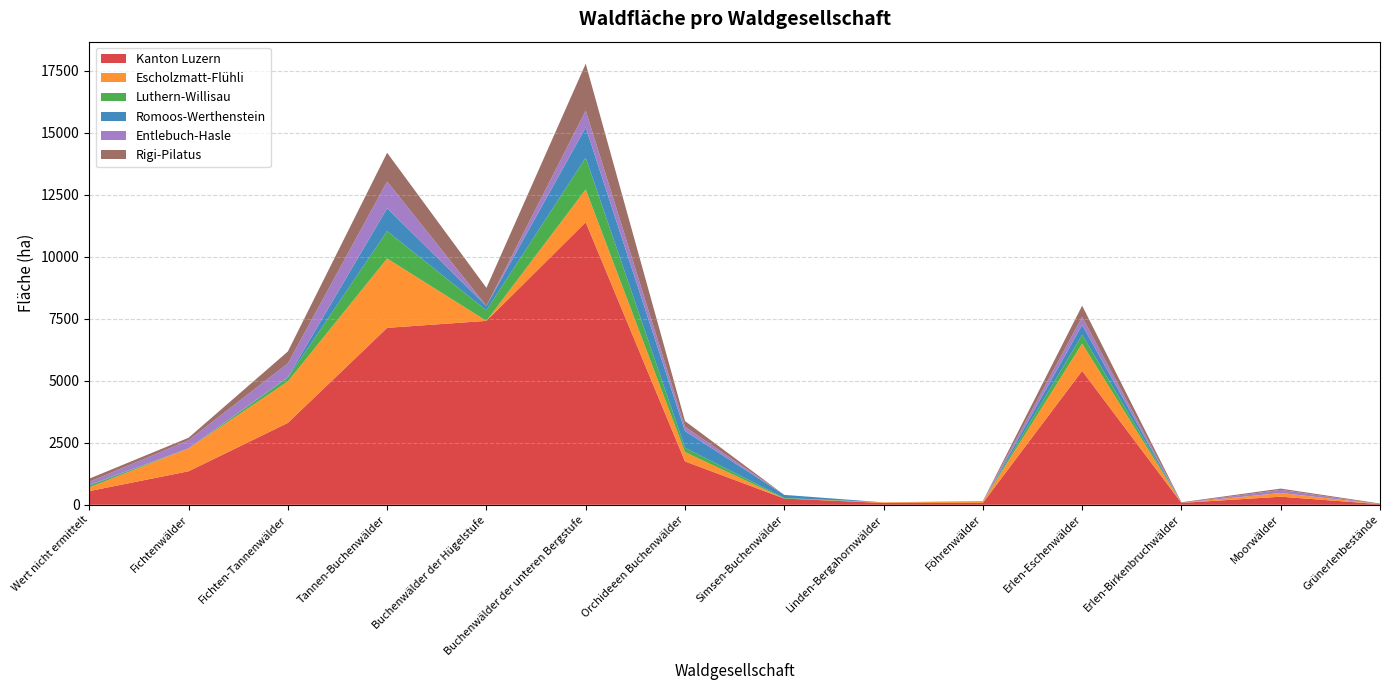

Reading right to left, what are all the values shown in this chart?

Kanton Luzern: Grünerlenbestände=25	Moorwälder=326	Erlen-Birkenbruchwälder=75	Erlen-Eschenwälder=5398	Föhrenwälder=75	Linden-Bergahornwälder=74	Simsen-Buchenwälder=250	Orchideeen Buchenwälder=1749	Buchenwälder der unteren Bergstufe=11388	Buchenwälder der Hügelstufe=7412	Tannen-Buchenwälder=7131	Fichten-Tannenwälder=3300	Fichtenwälder=1350	Wert nicht ermittelt=551
Escholzmatt-Flühli: Grünerlenbestände=0	Moorwälder=150	Erlen-Birkenbruchwälder=0	Erlen-Eschenwälder=1098	Föhrenwälder=50	Linden-Bergahornwälder=25	Simsen-Buchenwälder=0	Orchideeen Buchenwälder=374	Buchenwälder der unteren Bergstufe=1322	Buchenwälder der Hügelstufe=0	Tannen-Buchenwälder=2794	Fichten-Tannenwälder=1671	Fichtenwälder=923	Wert nicht ermittelt=150
Luthern-Willisau: Grünerlenbestände=0	Moorwälder=0	Erlen-Birkenbruchwälder=0	Erlen-Eschenwälder=351	Föhrenwälder=0	Linden-Bergahornwälder=0	Simsen-Buchenwälder=25	Orchideeen Buchenwälder=176	Buchenwälder der unteren Bergstufe=1280	Buchenwälder der Hügelstufe=427	Tannen-Buchenwälder=1104	Fichten-Tannenwälder=151	Fichtenwälder=0	Wert nicht ermittelt=75
Romoos-Werthenstein: Grünerlenbestände=0	Moorwälder=0	Erlen-Birkenbruchwälder=0	Erlen-Eschenwälder=398	Föhrenwälder=0	Linden-Bergahornwälder=0	Simsen-Buchenwälder=124	Orchideeen Buchenwälder=672	Buchenwälder der unteren Bergstufe=1219	Buchenwälder der Hügelstufe=174	Tannen-Buchenwälder=921	Fichten-Tannenwälder=25	Fichtenwälder=0	Wert nicht ermittelt=25
Entlebuch-Hasle: Grünerlenbestände=0	Moorwälder=126	Erlen-Birkenbruchwälder=0	Erlen-Eschenwälder=327	Föhrenwälder=25	Linden-Bergahornwälder=0	Simsen-Buchenwälder=0	Orchideeen Buchenwälder=176	Buchenwälder der unteren Bergstufe=678	Buchenwälder der Hügelstufe=0	Tannen-Buchenwälder=1080	Fichten-Tannenwälder=553	Fichtenwälder=327	Wert nicht ermittelt=126
Rigi-Pilatus: Grünerlenbestände=25	Moorwälder=50	Erlen-Birkenbruchwälder=25	Erlen-Eschenwälder=453	Föhrenwälder=0	Linden-Bergahornwälder=0	Simsen-Buchenwälder=0	Orchideeen Buchenwälder=227	Buchenwälder der unteren Bergstufe=1889	Buchenwälder der Hügelstufe=730	Tannen-Buchenwälder=1158	Fichten-Tannenwälder=478	Fichtenwälder=101	Wert nicht ermittelt=126